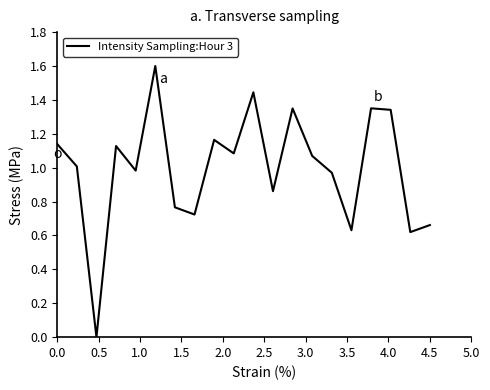

Is this an area chart (filled region under the line)?

No